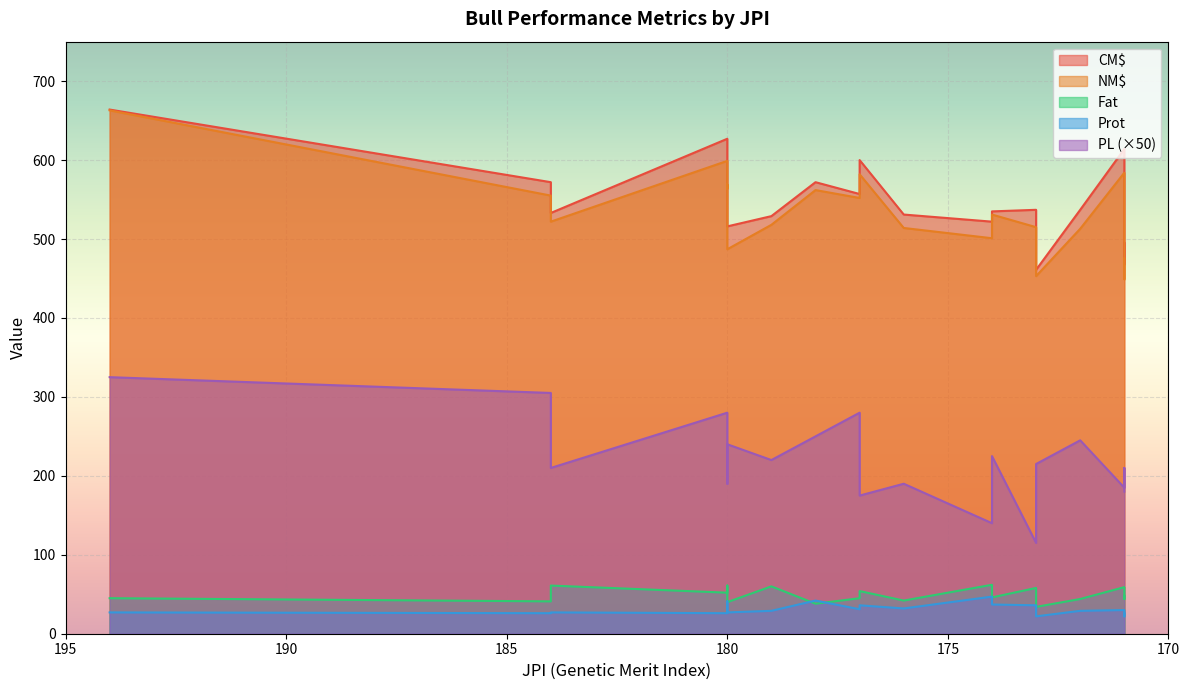

Is the value of CM$ at 178 greater than the value of NM$ at 179?

Yes